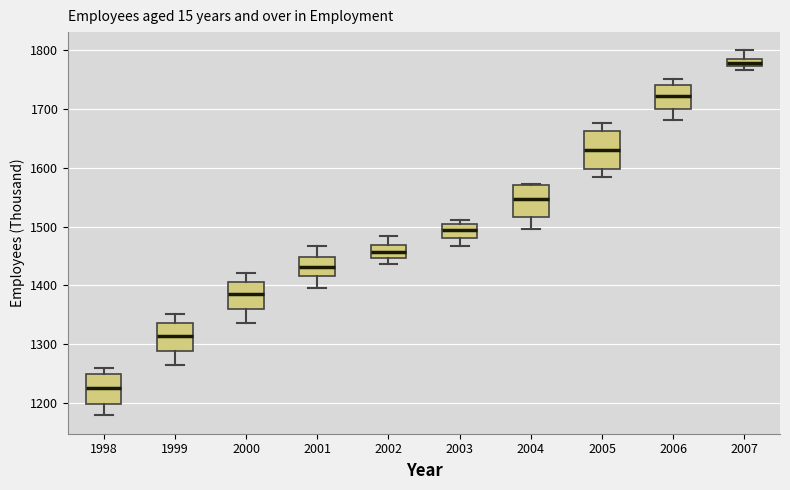

Where is the upper edge of the box at x = 2000 on the y-axis? The values are not printed on the chart, so give them approximately, as read against the axis.

1410